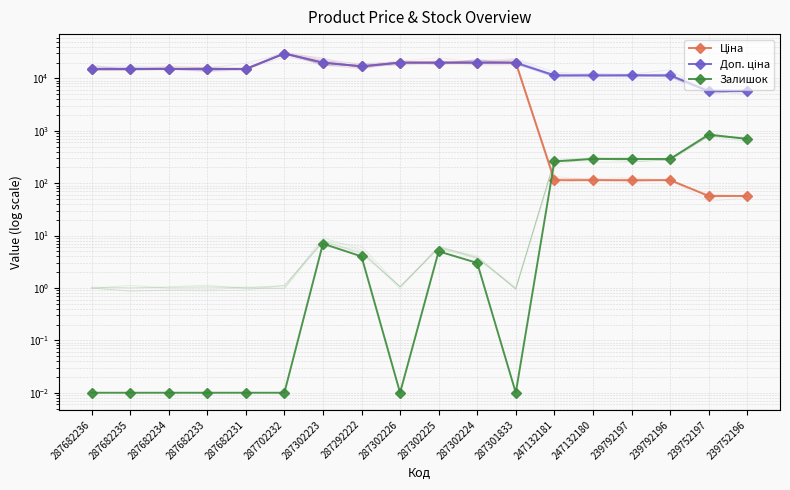

How many distinct data groups are displayed?

3